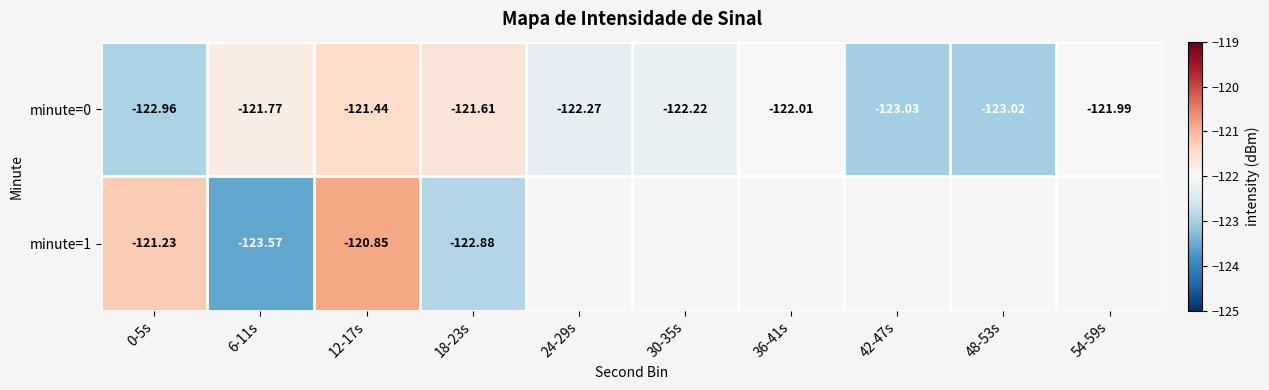

How many series are shown in this chart?

2